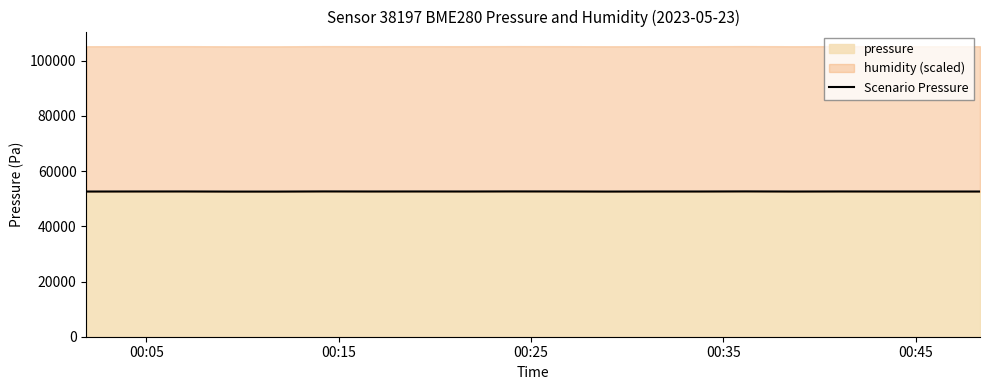

How many lines are shown in the chart?

1